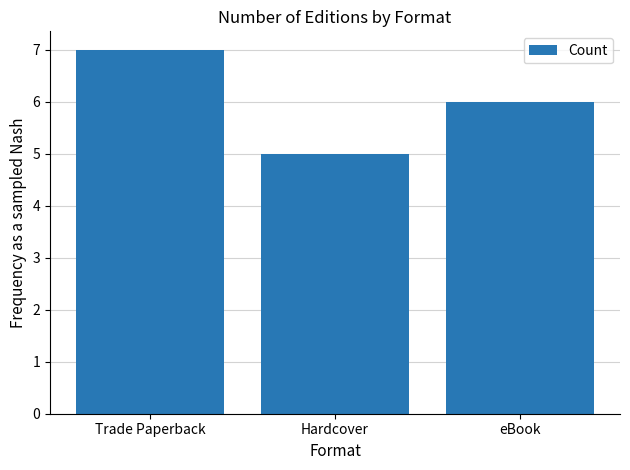

How many values are between 5 and 7?

3